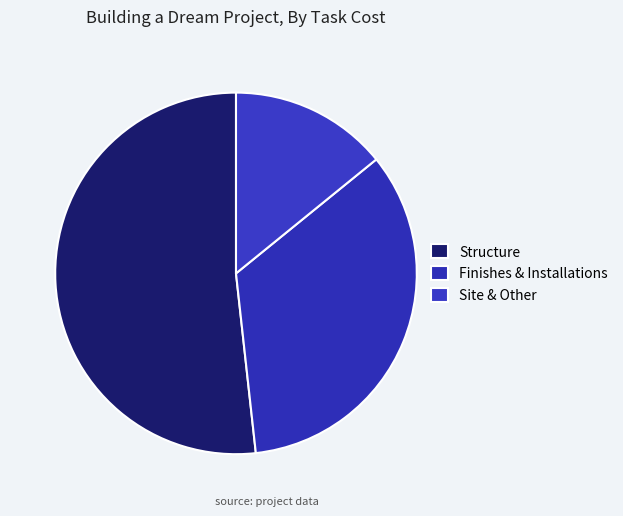

How many segments does this pie chart have?

3